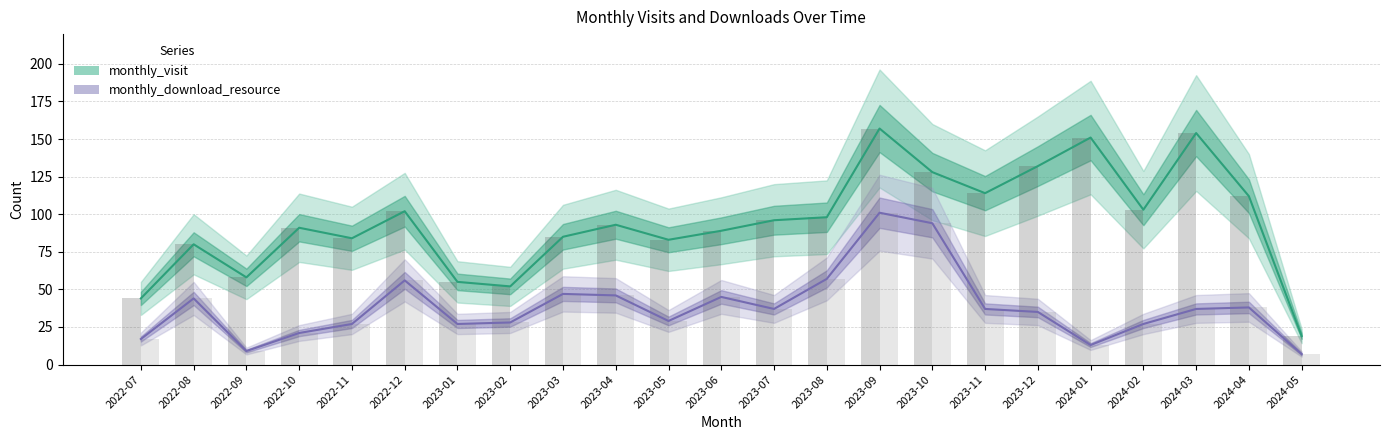

What is the sum of all monthly_download_resource values?

879